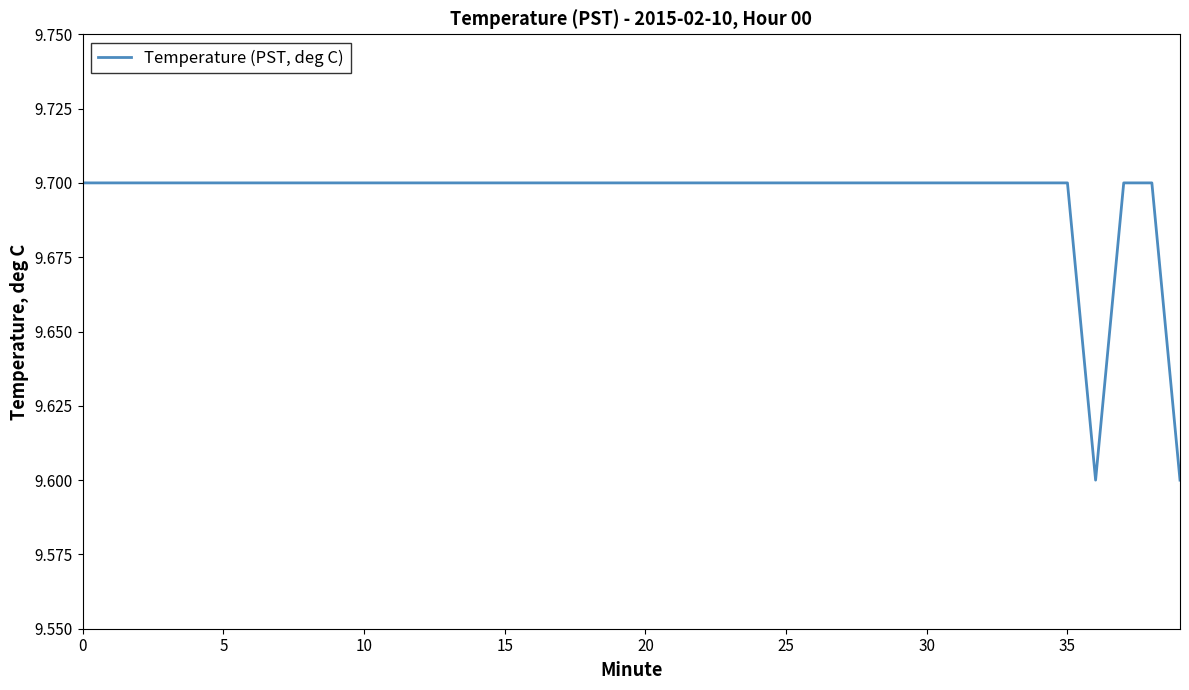

What is the maximum value shown in the chart?

9.7